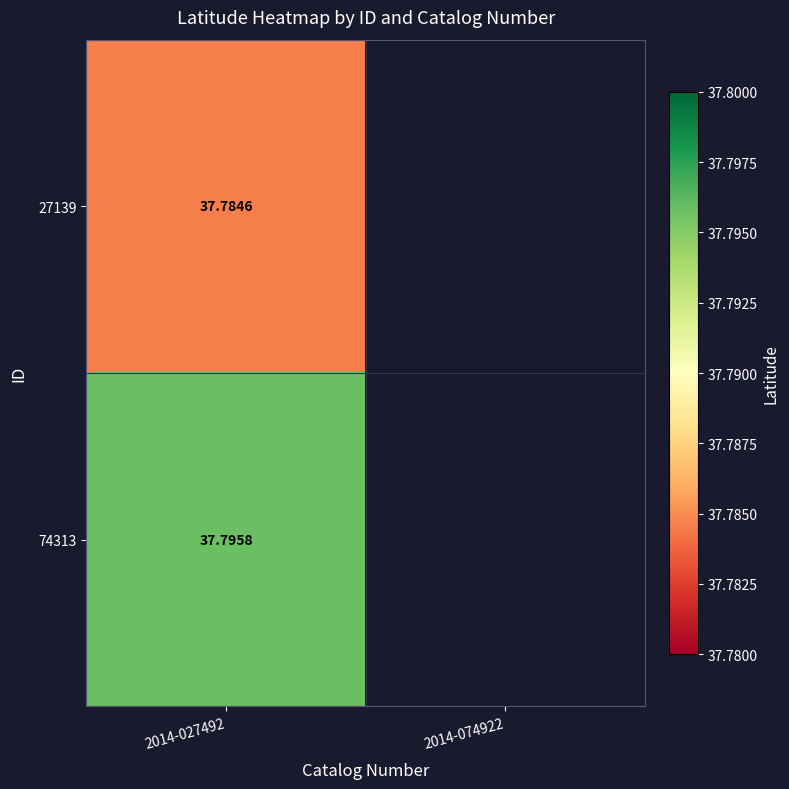

List the series in order of their overall mean, lowest first.

27139, 74313